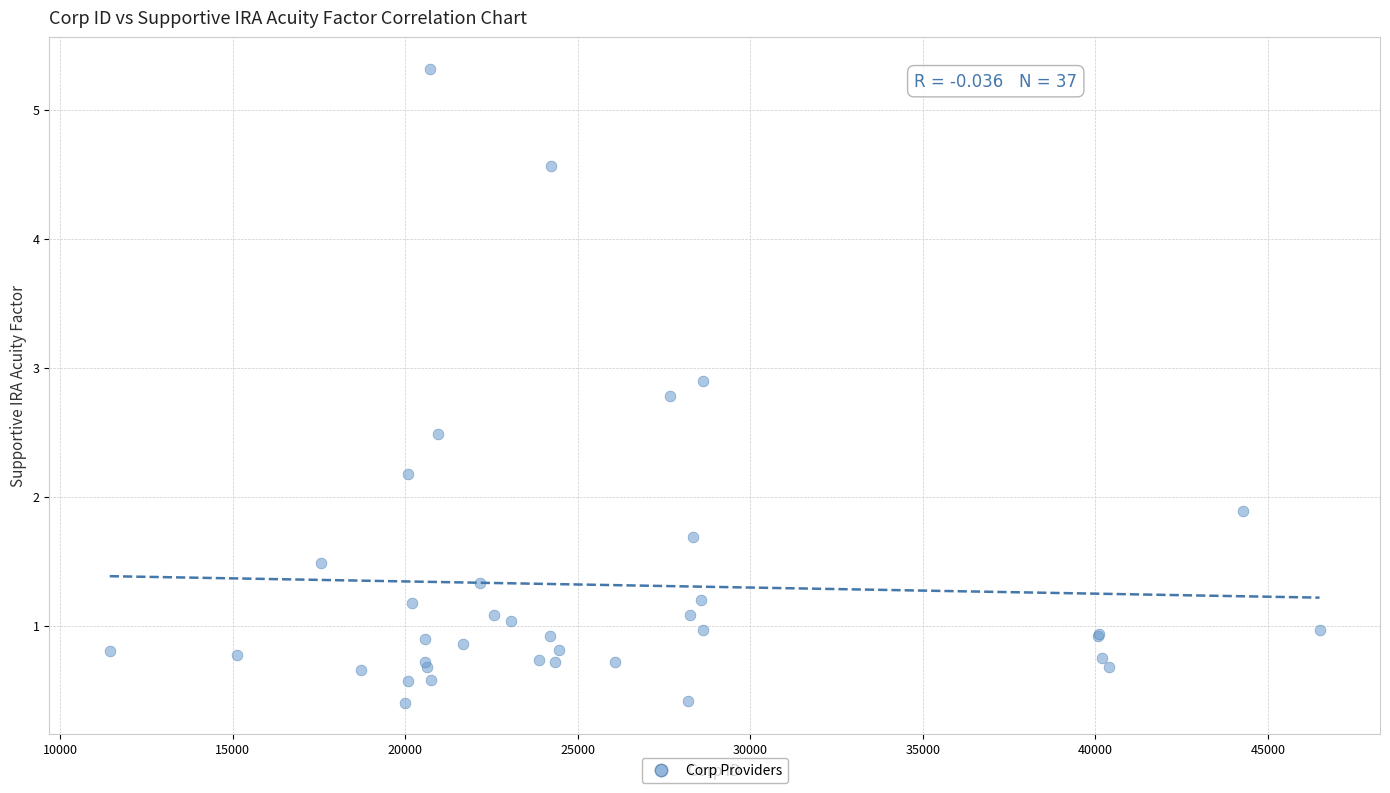

What Y value in the scatter plot is closest to 2?

1.9